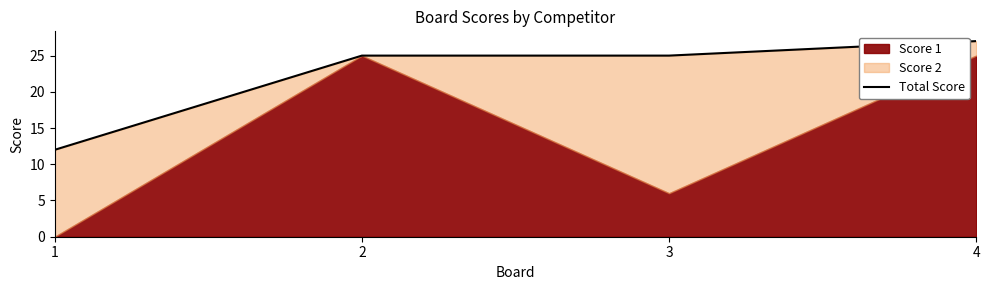

List the labels in order of value, largest first.

4, 2, 3, 1